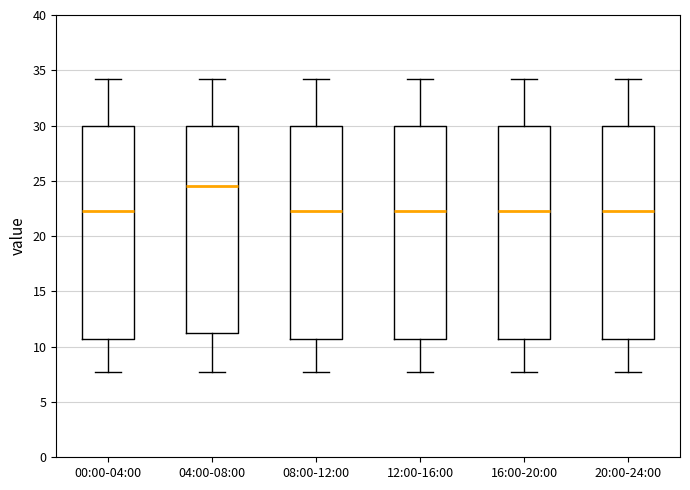

Which box's median line is the highest?

04:00-08:00